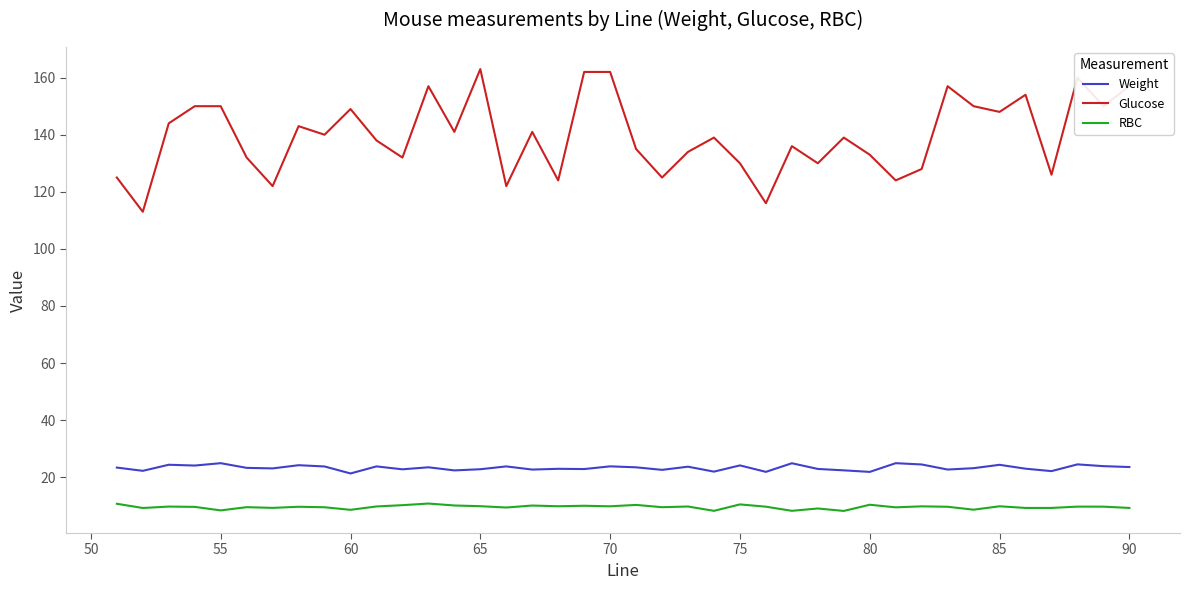

Which series has the widest spread of values?

Glucose